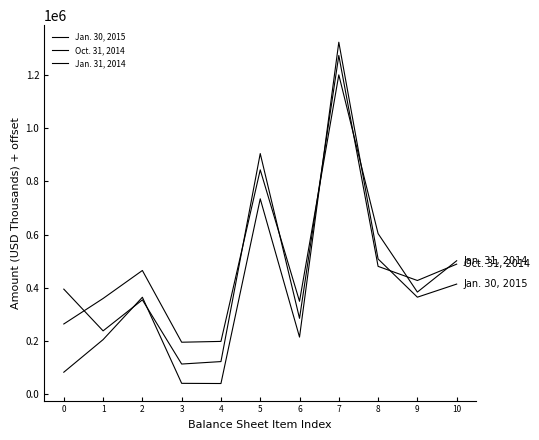

Reading left to right, list all the values displayed in this chart.

Jan. 30, 2015: 82914	205287	364390	41084	40414	734089	214783	1322168	508208	364662	413840
Oct. 31, 2014: 394873	238158	354603	113580	122822	904036	285195	1272415	480420	427316	488727
Jan. 31, 2014: 264025	359829	464921	195507	198590	842872	349186	1199595	603427	383839	501440